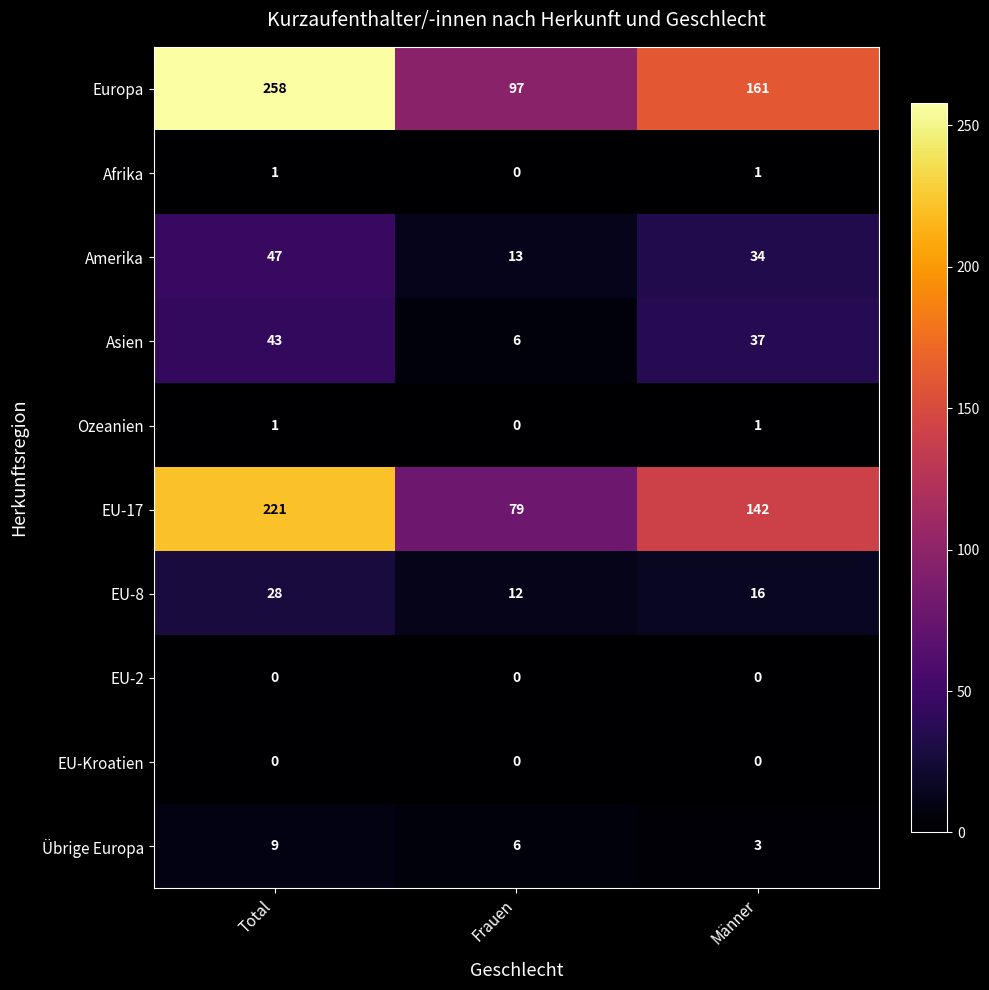

At which category is the sum across all series the highest?

Total